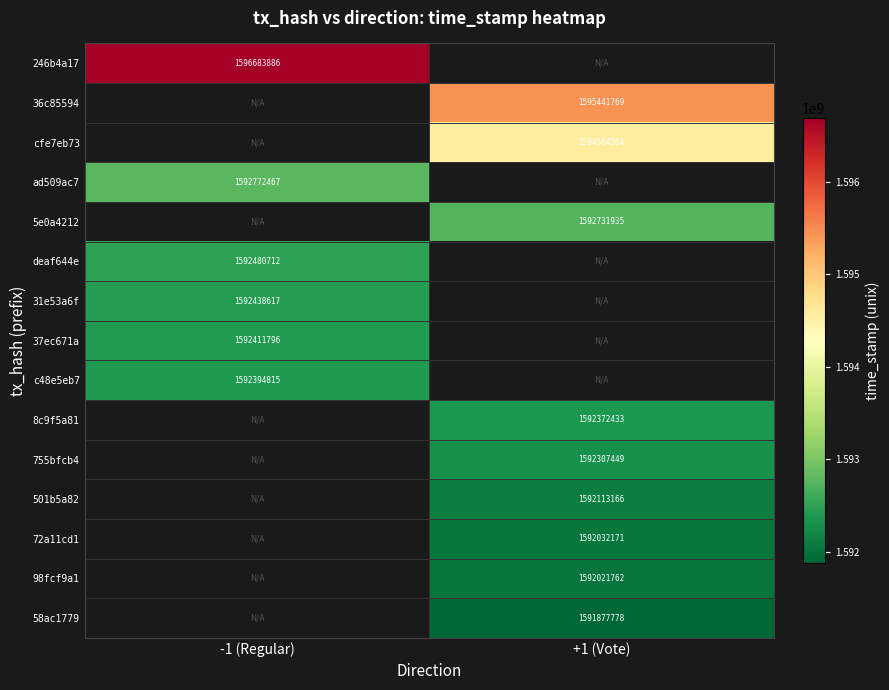

The 36c85594 series shows 1595441769 at +1 (Vote). True or false?

True